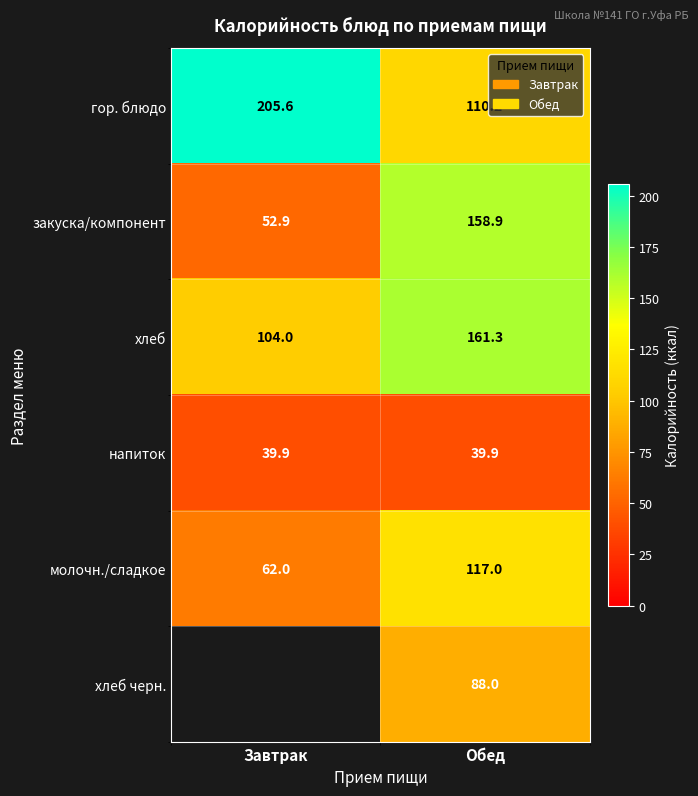

How many data points in молочн./сладкое are less than 117?

1